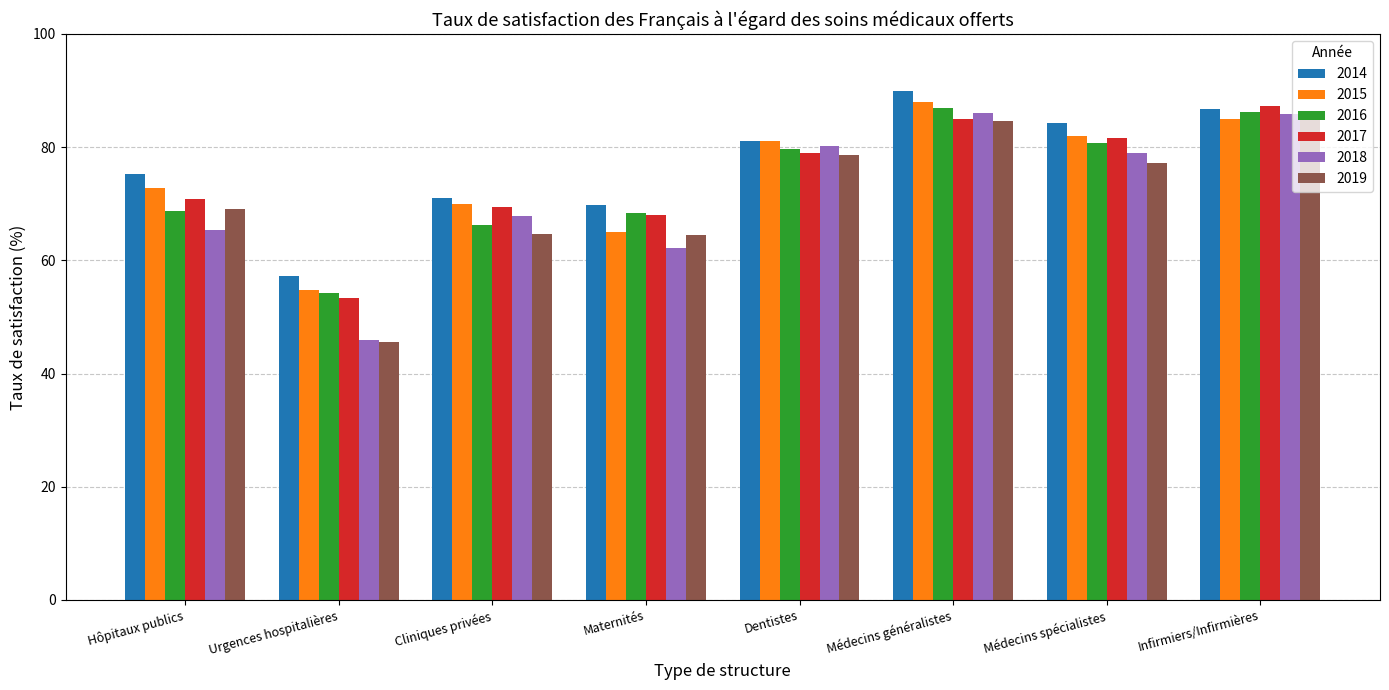

What is the value of the 2015 bar at the 2nd from the left?

54.7